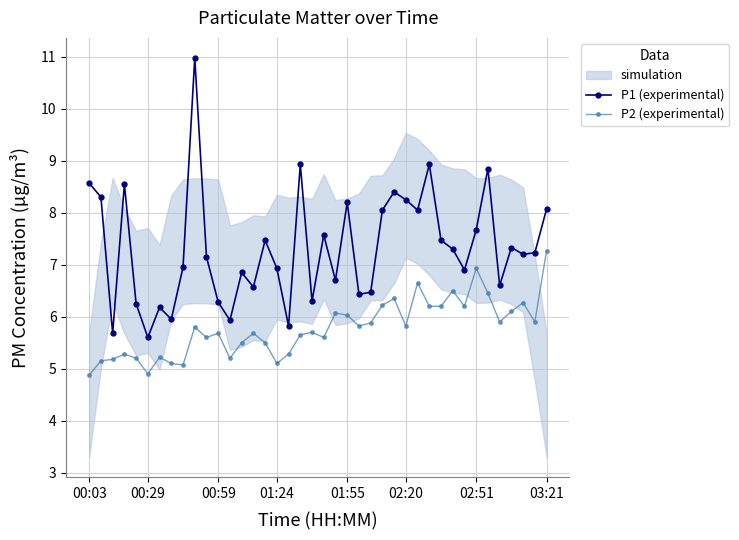

How many interior local peaks does the P1 (experimental) series have?

12